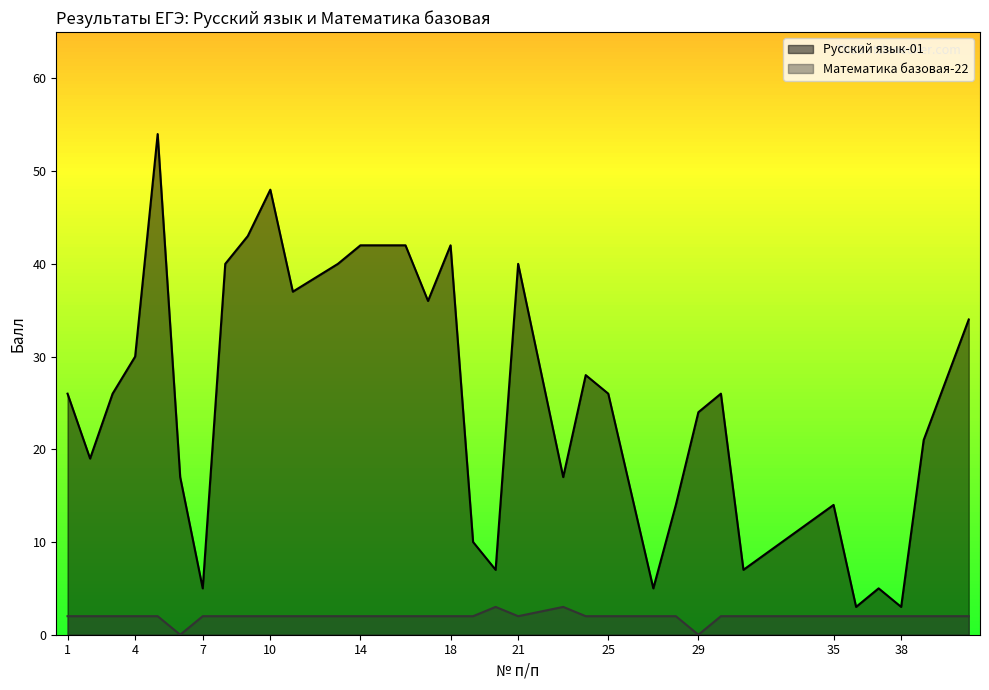

Which series has the widest spread of values?

Русский язык-01